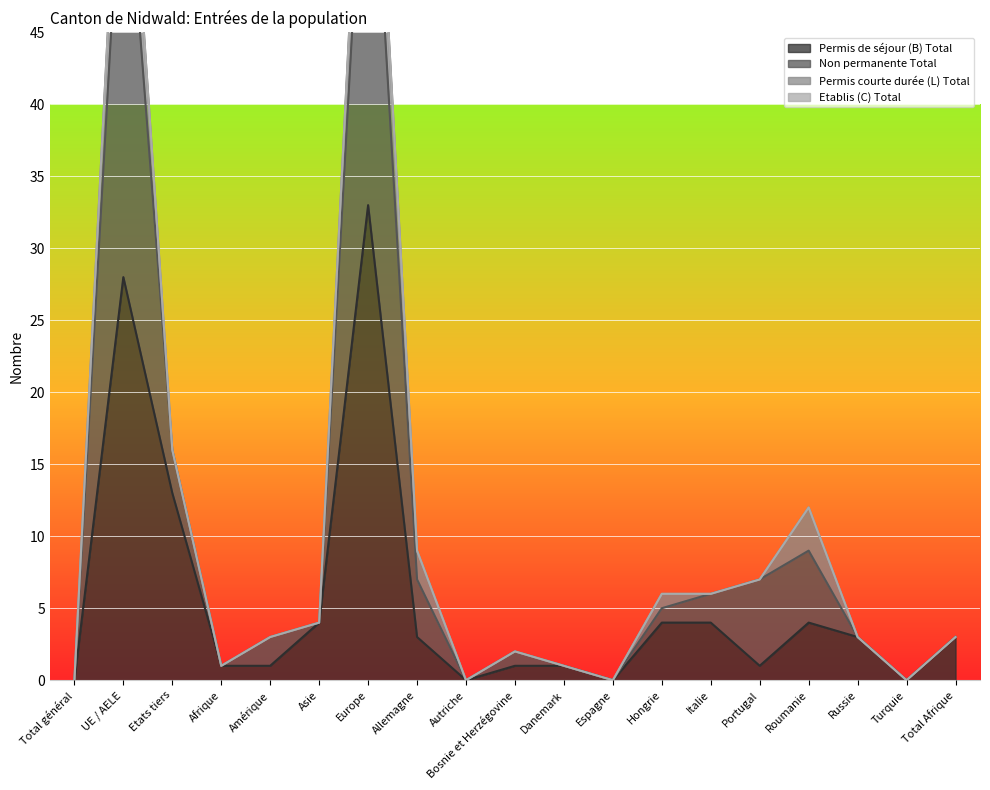

What is the difference between the maximum and minimum values in the Non permanente Total series?

71